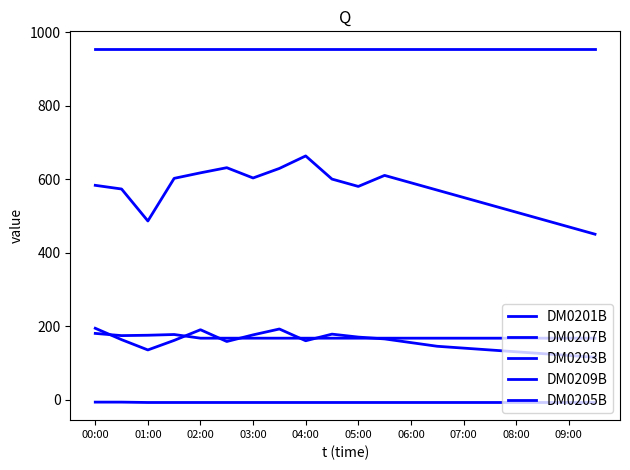

How many values in the DM0201B series are below 583?

10